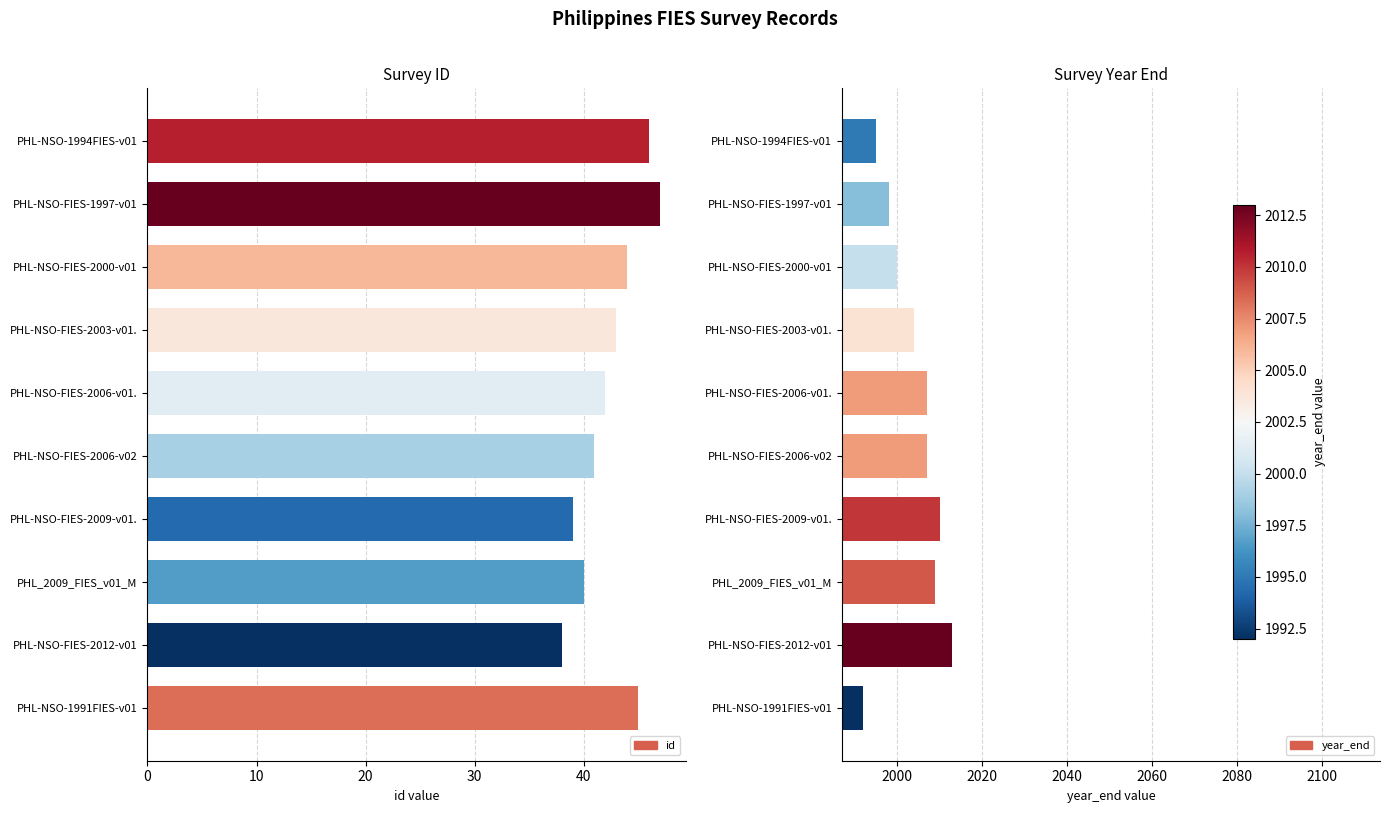

The value of id at PHL-NSO-FIES-2000-v01 is 28. True or false?

False